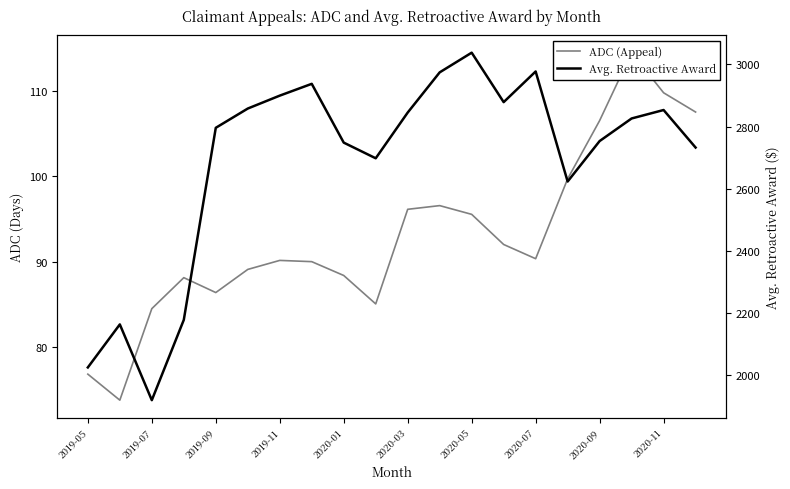

Reading left to right, extract all data points from this chart.

ADC (Appeal): 76.8	73.8	84.5	88.1	86.4	89.1	90.1	90.0	88.4	85.0	96.1	96.5	95.5	92.0	90.3	99.7	106.5	114.4	109.7	107.5
Avg. Retroactive Award: 2023.7	2162.4	1918.3	2177.0	2795.9	2857.9	2899.6	2937.6	2748.2	2697.7	2845.1	2974.6	3038.0	2878.6	2977.4	2622.8	2753.2	2826.0	2853.2	2732.3